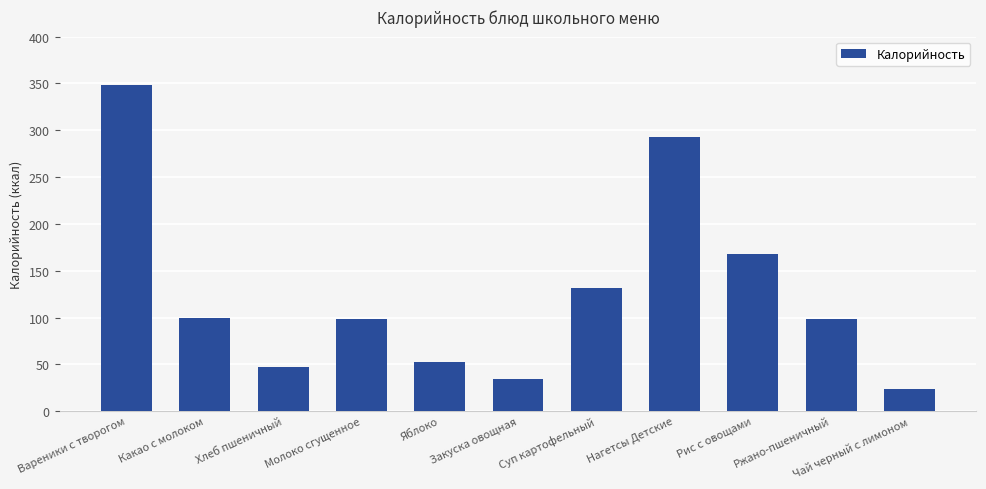

Which has a higher value, Хлеб пшеничный or Какао с молоком?

Какао с молоком